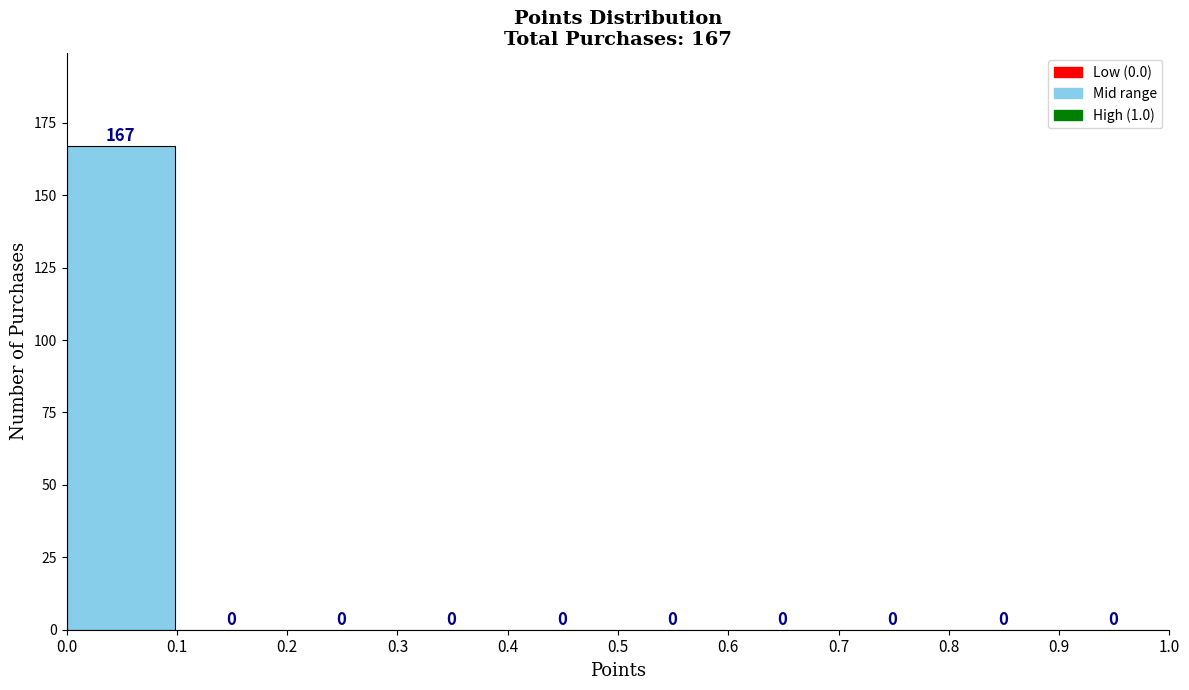

Over which range of the x-axis is the bar tallest?

0.0 to 0.1